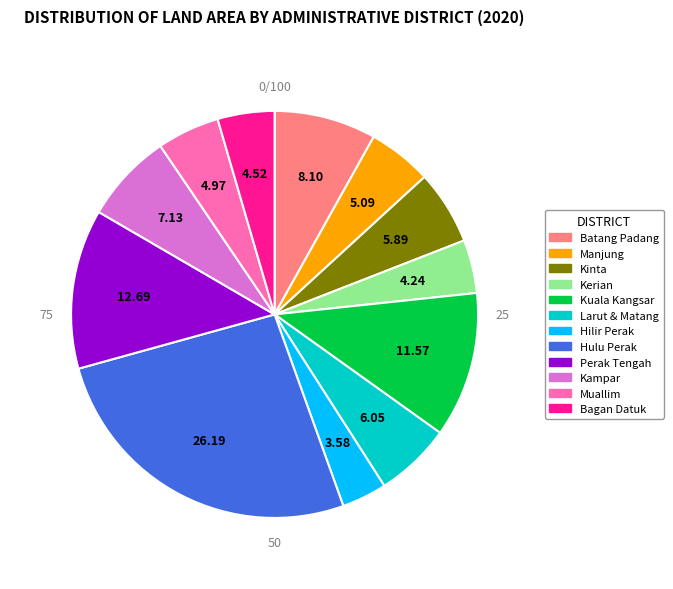

Do Manjung and Bagan Datuk together represent more than half of the pie?

No